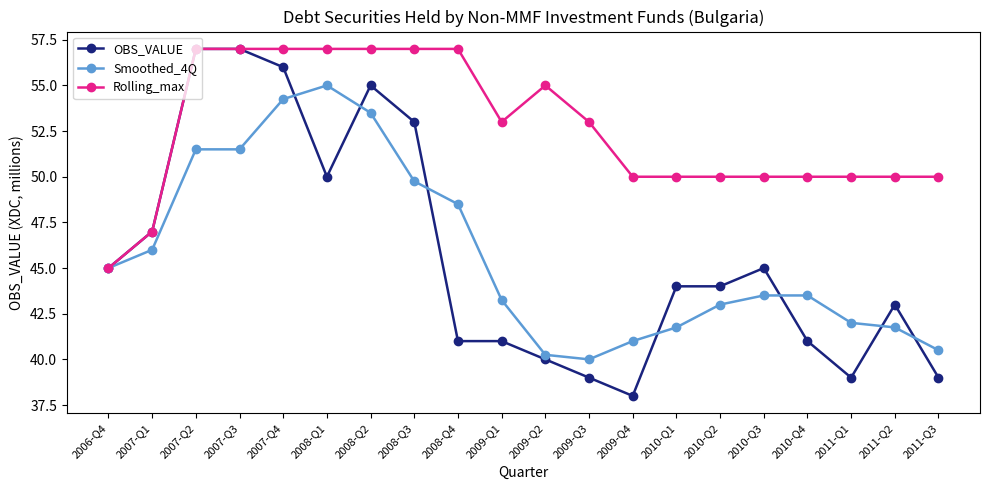

How many lines are shown in the chart?

3